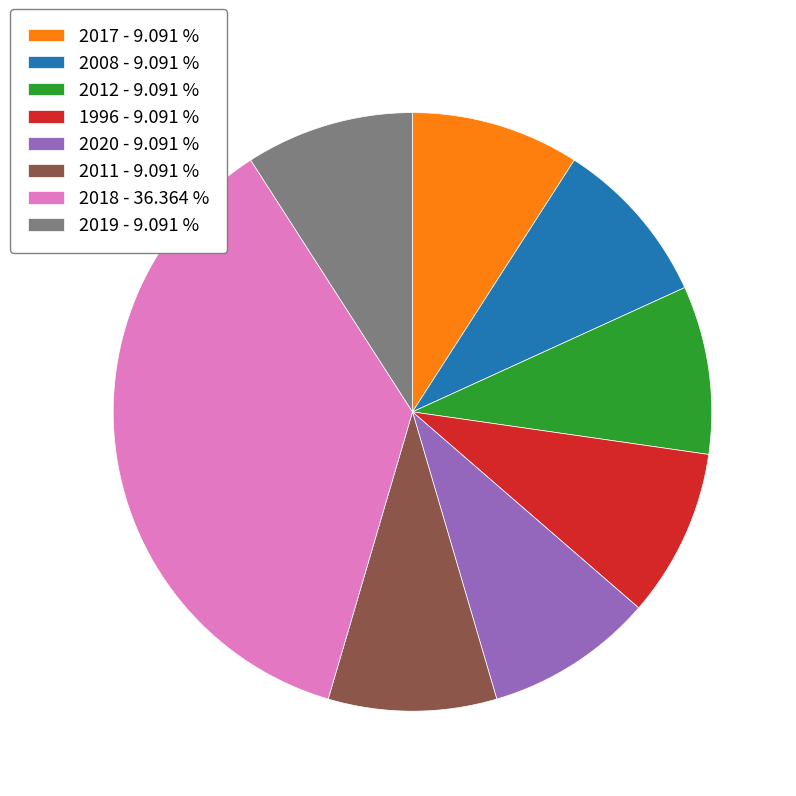

Is it true that 1996 is 18% of the pie?

False